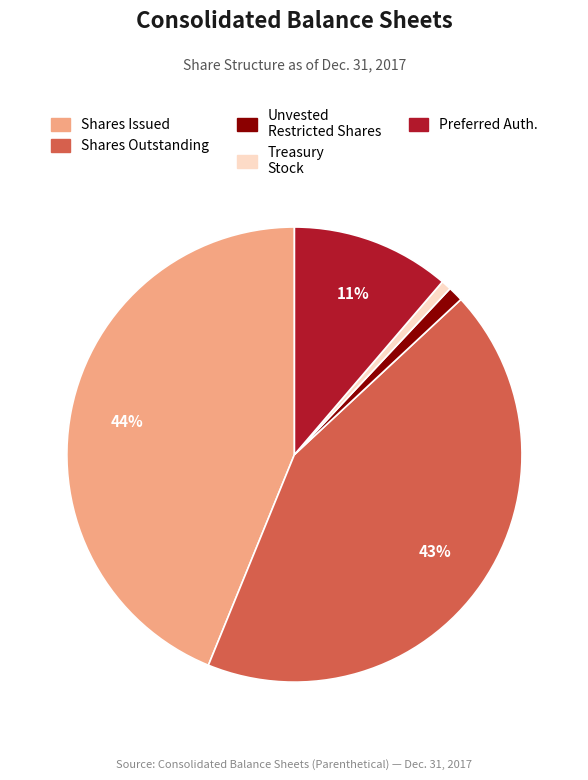

Is there any slice that represents more than half of the pie?

No